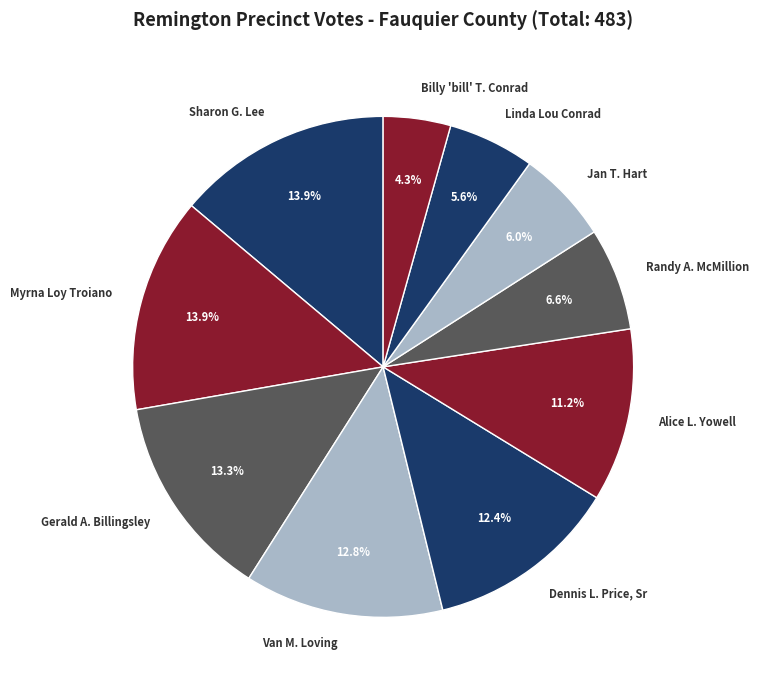

Do Alice L. Yowell and Randy A. McMillion together represent more than half of the pie?

No